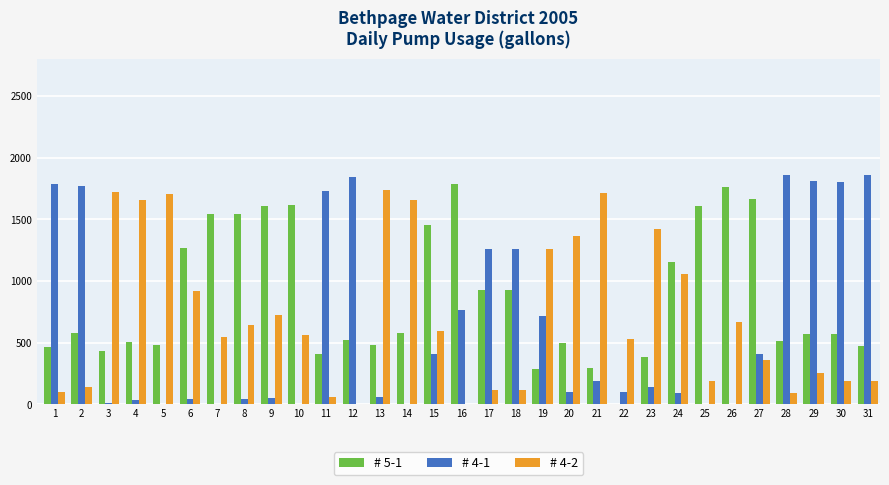

Which series has the largest total across all categories?

# 5-1